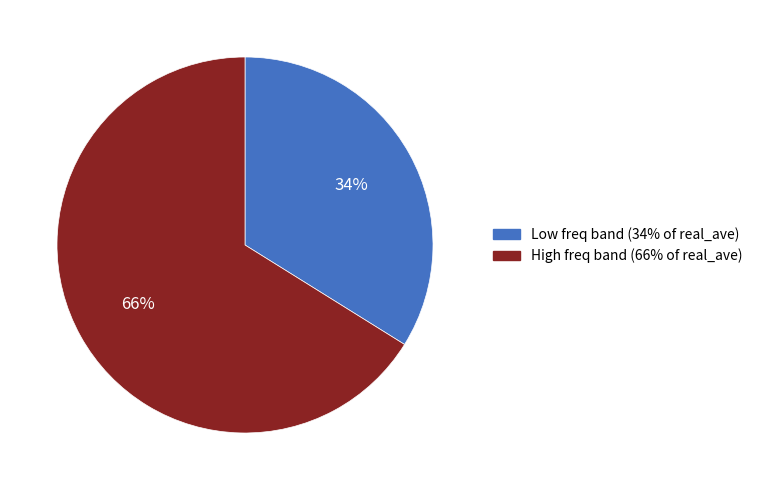

What percentage is the High freq band (66% of real_ave) slice, to the nearest percent?

66%